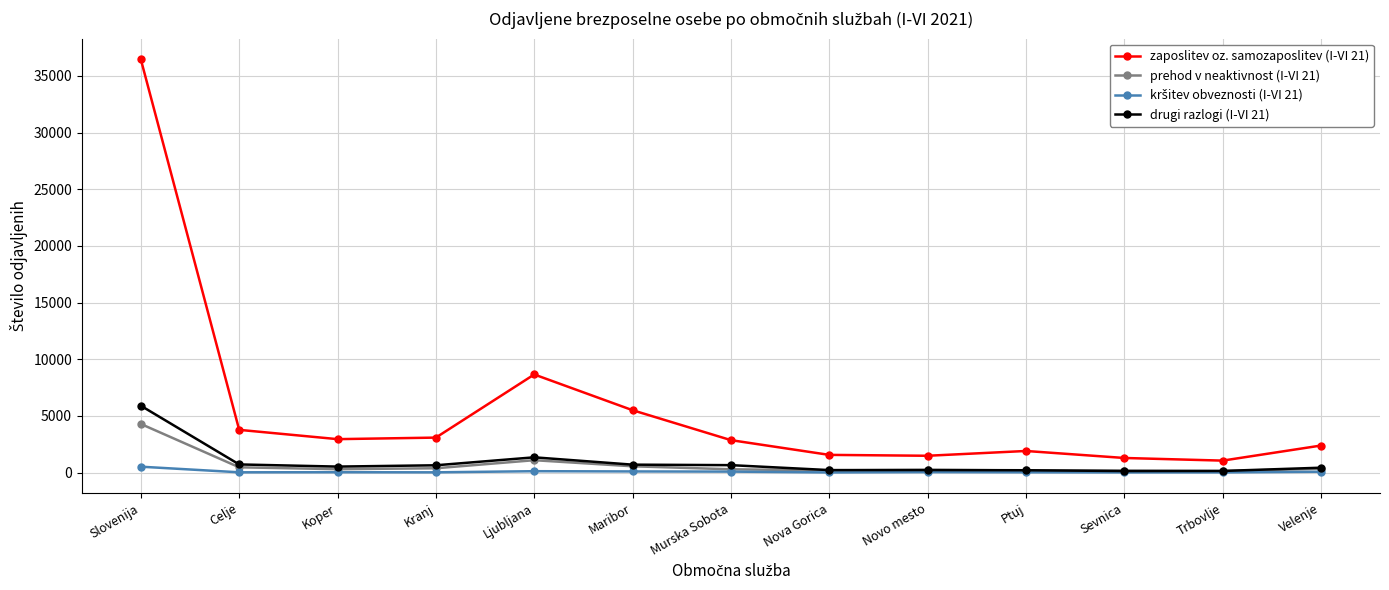

What is the difference between the maximum and minimum values in the drugi razlogi (I-VI 21) series?

5764